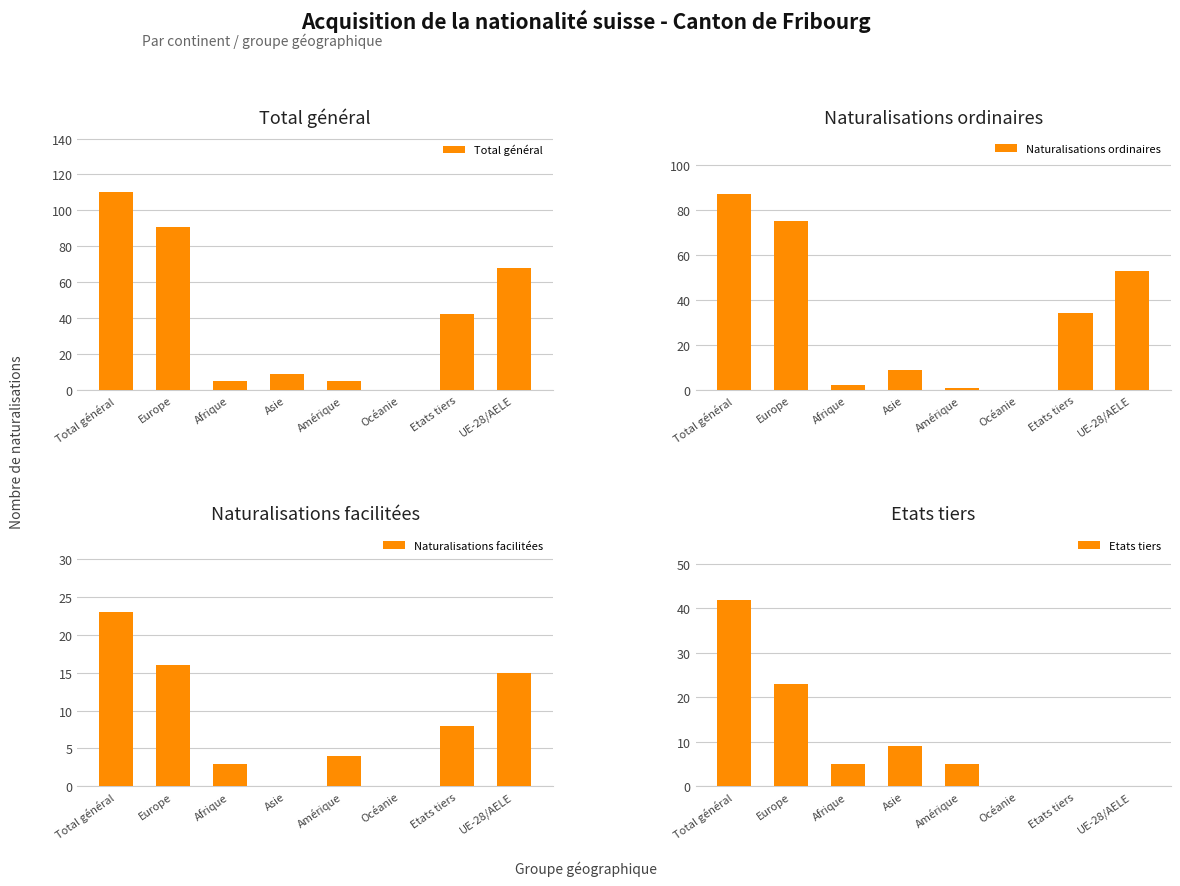

What is the average value of the Naturalisations facilitées series?

9